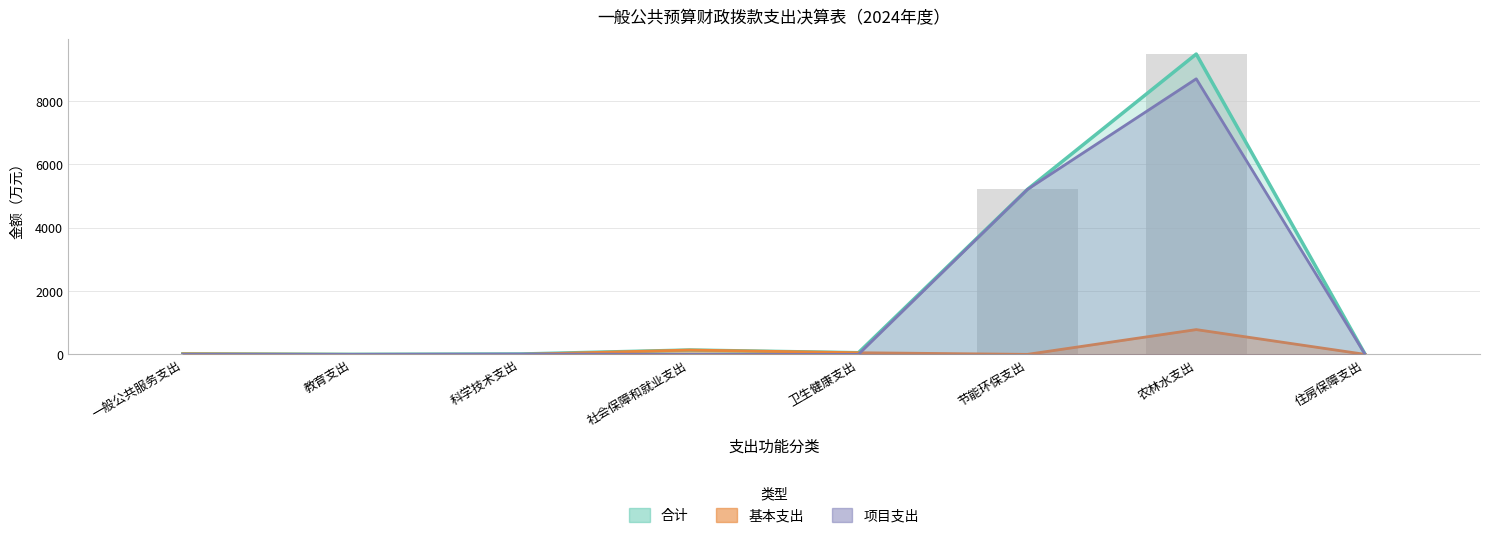

Reading left to right, transcribe all the data shown in this chart.

合计: 一般公共服务支出=17.1	教育支出=1.2	科学技术支出=10.7	社会保障和就业支出=137.1	卫生健康支出=51.9	节能环保支出=5205.1	农林水支出=9481.0	住房保障支出=0.0
基本支出: 一般公共服务支出=17.1	教育支出=1.2	科学技术支出=0.0	社会保障和就业支出=137.1	卫生健康支出=51.9	节能环保支出=0.0	农林水支出=781.7	住房保障支出=0.0
项目支出: 一般公共服务支出=0.0	教育支出=0.0	科学技术支出=10.7	社会保障和就业支出=0.0	卫生健康支出=0.0	节能环保支出=5205.1	农林水支出=8699.3	住房保障支出=0.0